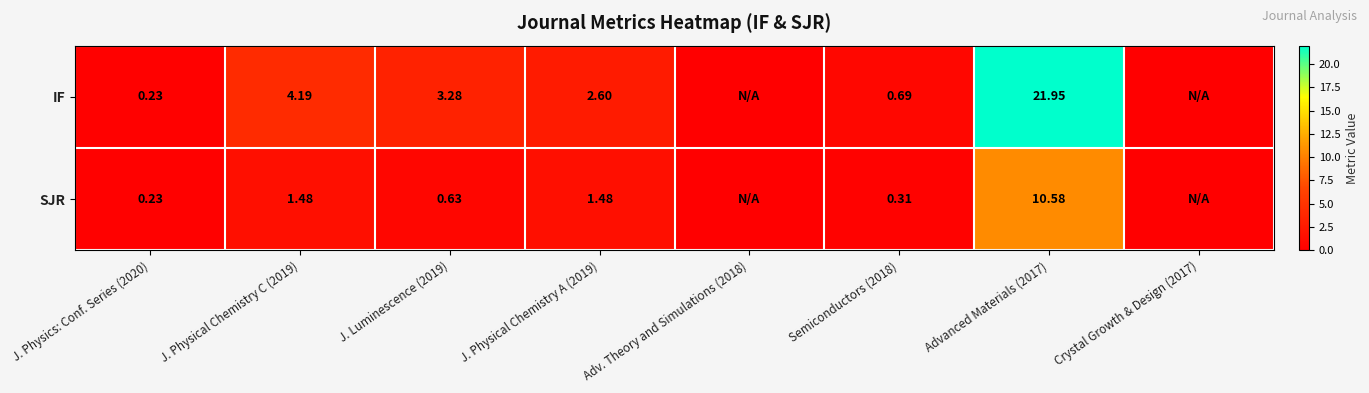

List the series in order of their peak value, lowest first.

SJR, IF